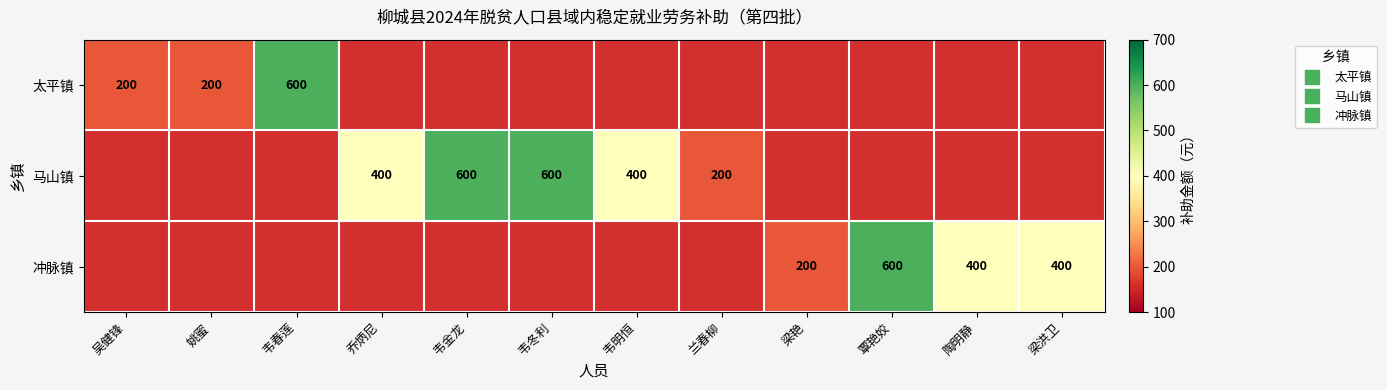

True or false: 冲脉镇 has a value of 588.7 at 陶明静.

False